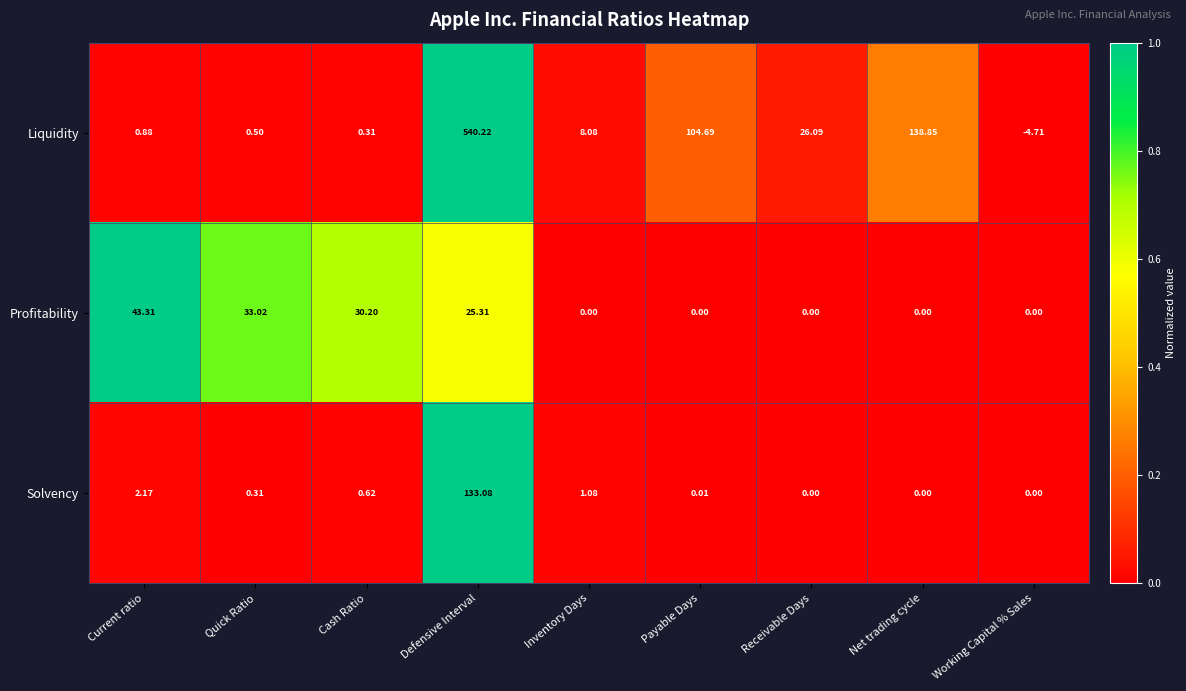

Is the value of Profitability at Current ratio greater than the value of Liquidity at Net trading cycle?

No